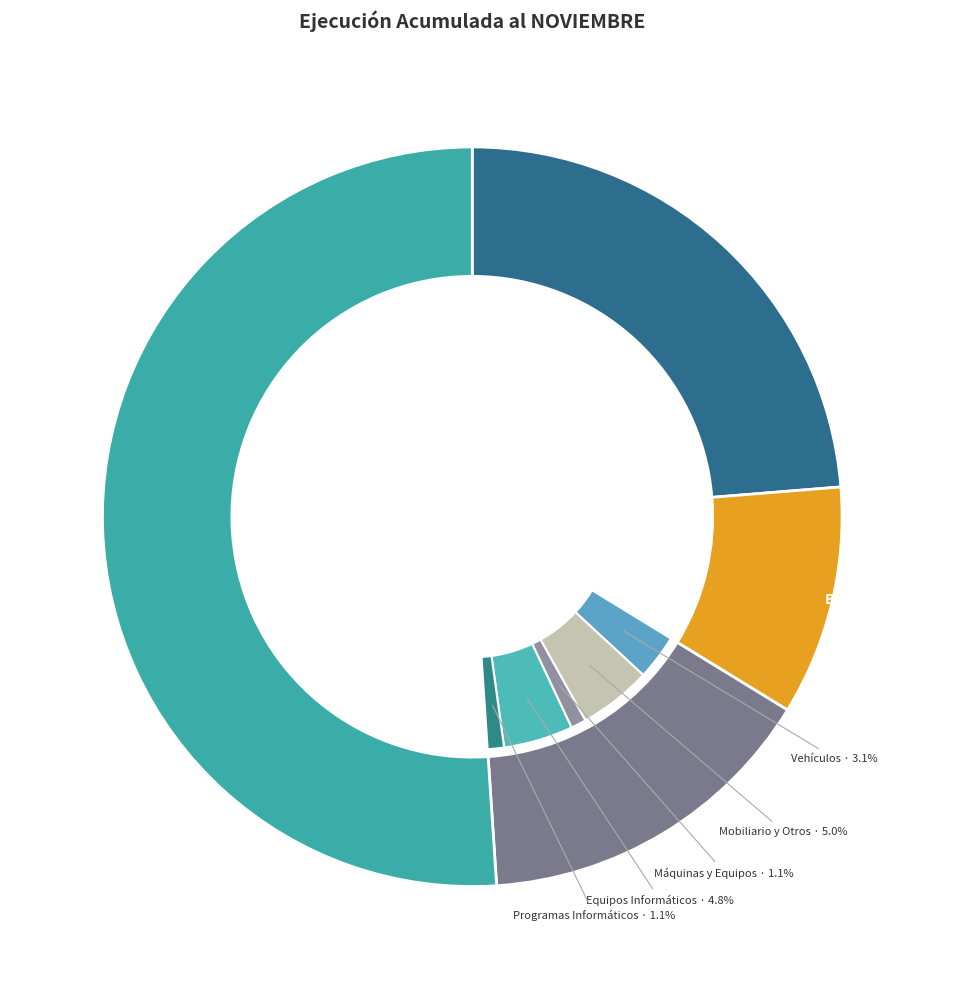

What percentage is NOT represented by BIENES Y SERVICIOS DE CONSUMO?

90.0%